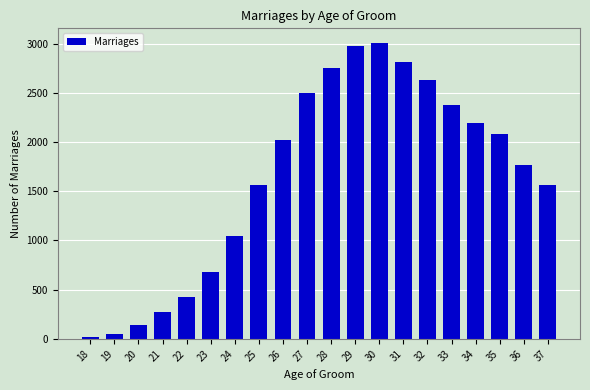

Count the number of data series in this chart.

1